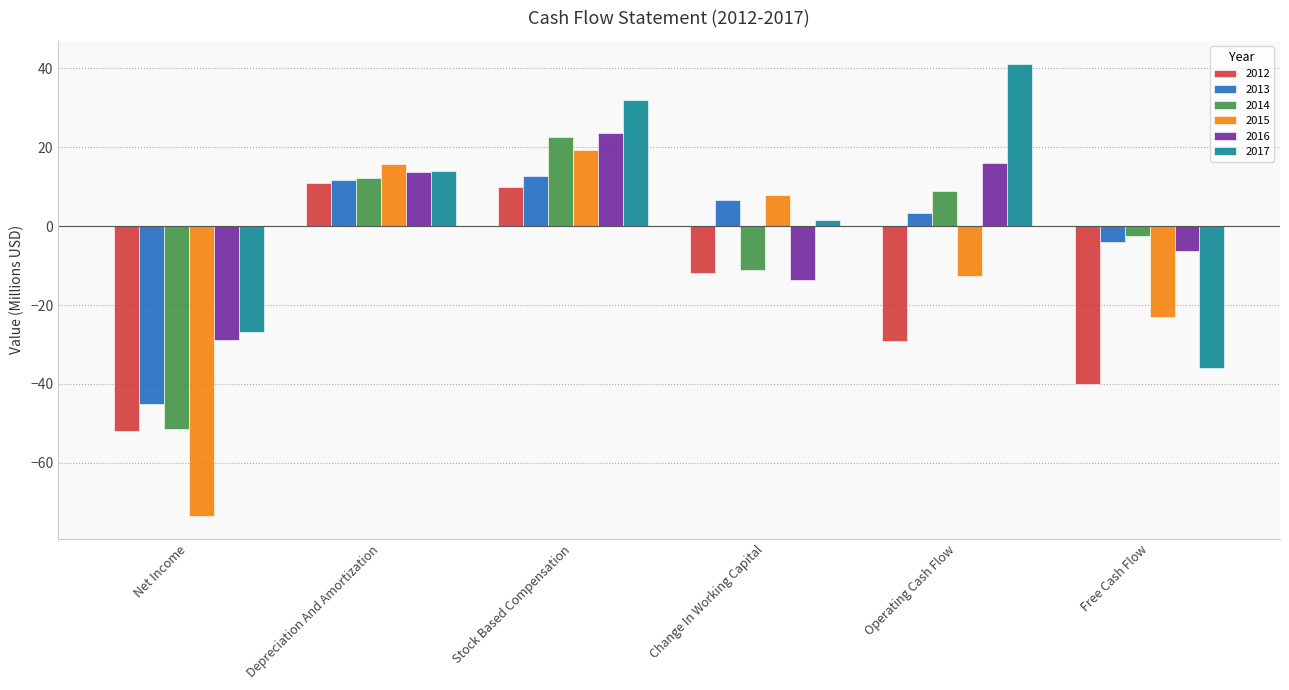

Which category has the lowest value in the 2015 series?

Net Income